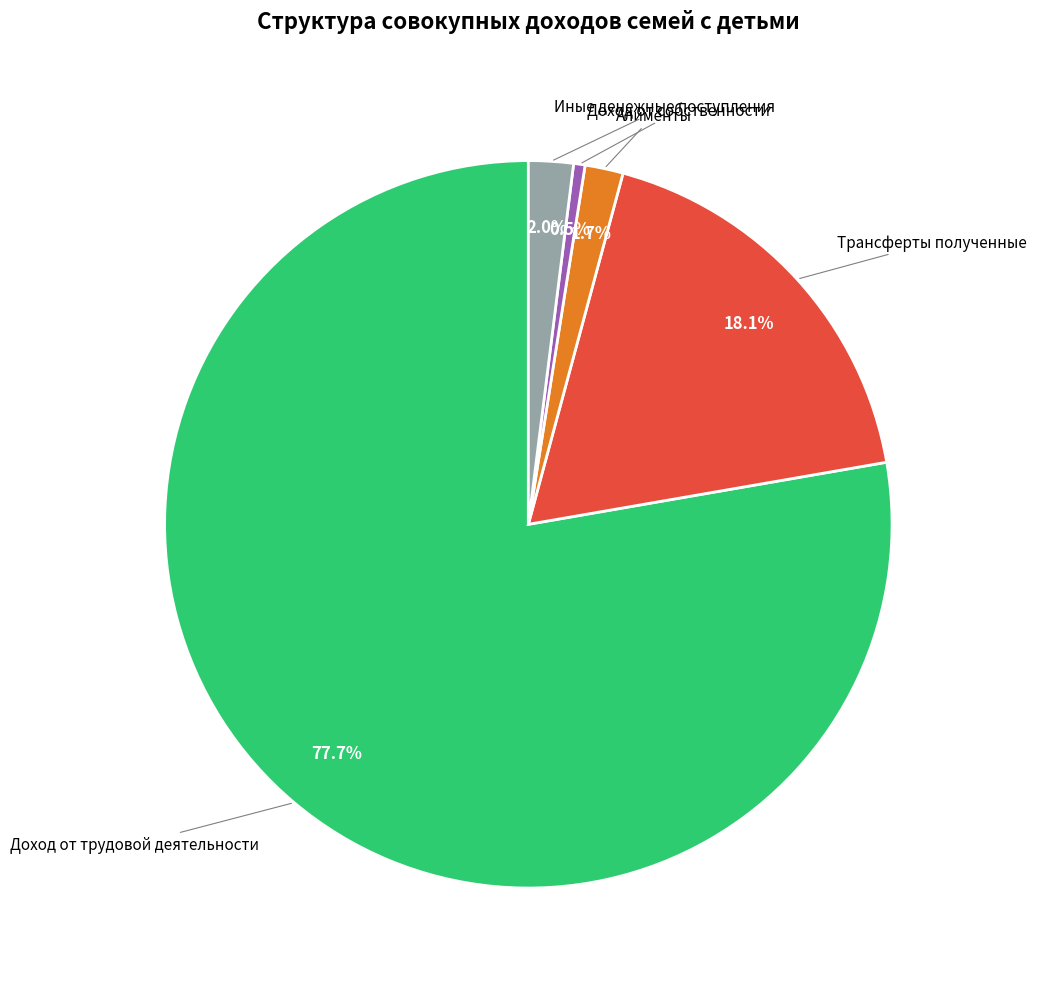

Which slice is the smallest?

Доход от собственности